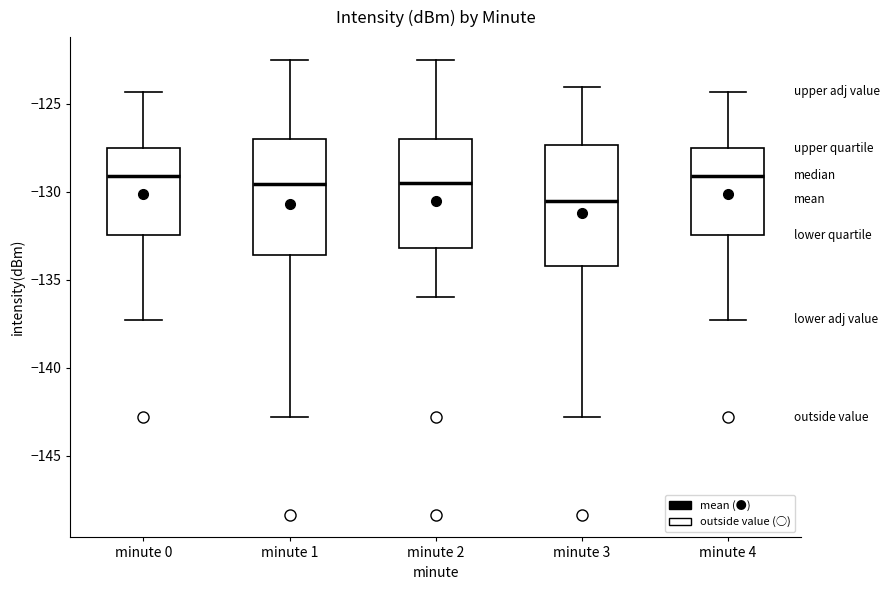

Where does the median line of the box for minute 0 sit on the y-axis? The values are not printed on the chart, so give them approximately, as read against the axis.

-129.0